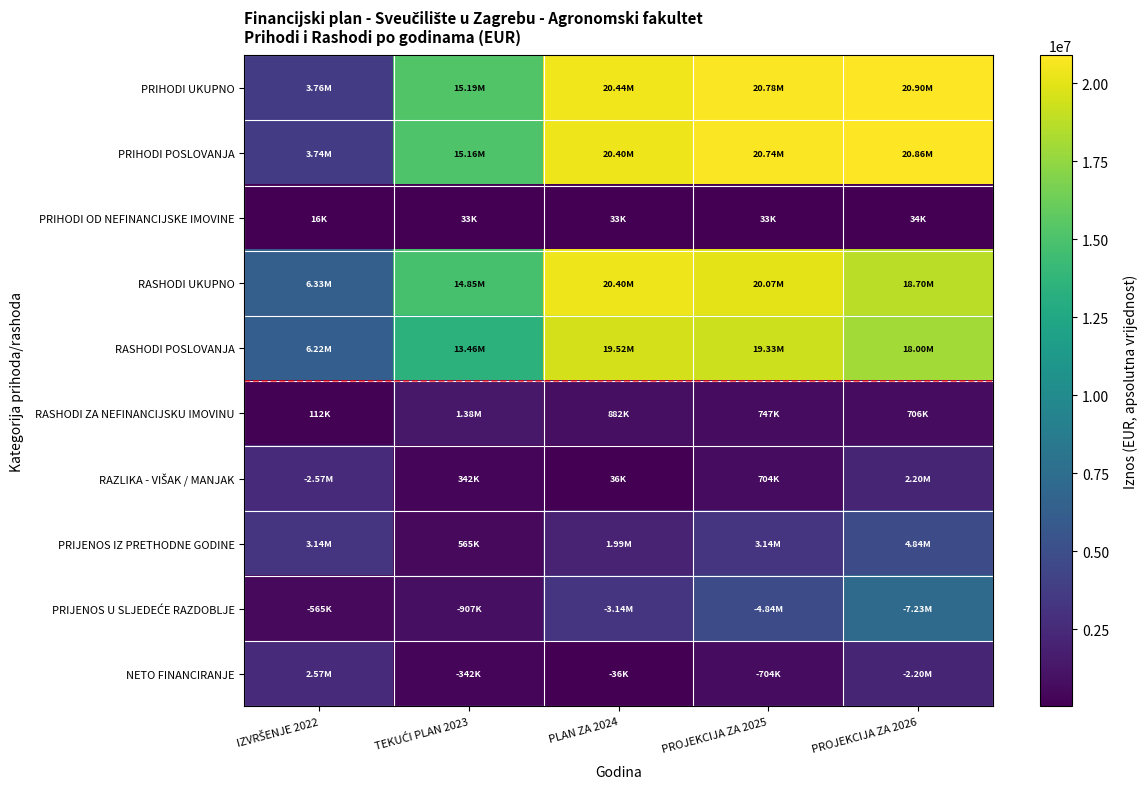

Rank the series at TEKUĆI PLAN 2023 from highest to lowest value.

PRIHODI UKUPNO, PRIHODI POSLOVANJA, RASHODI UKUPNO, RASHODI POSLOVANJA, RASHODI ZA NEFINANCIJSKU IMOVINU, PRIJENOS U SLJEDEĆE RAZDOBLJE, PRIJENOS IZ PRETHODNE GODINE, RAZLIKA - VIŠAK / MANJAK, NETO FINANCIRANJE, PRIHODI OD NEFINANCIJSKE IMOVINE